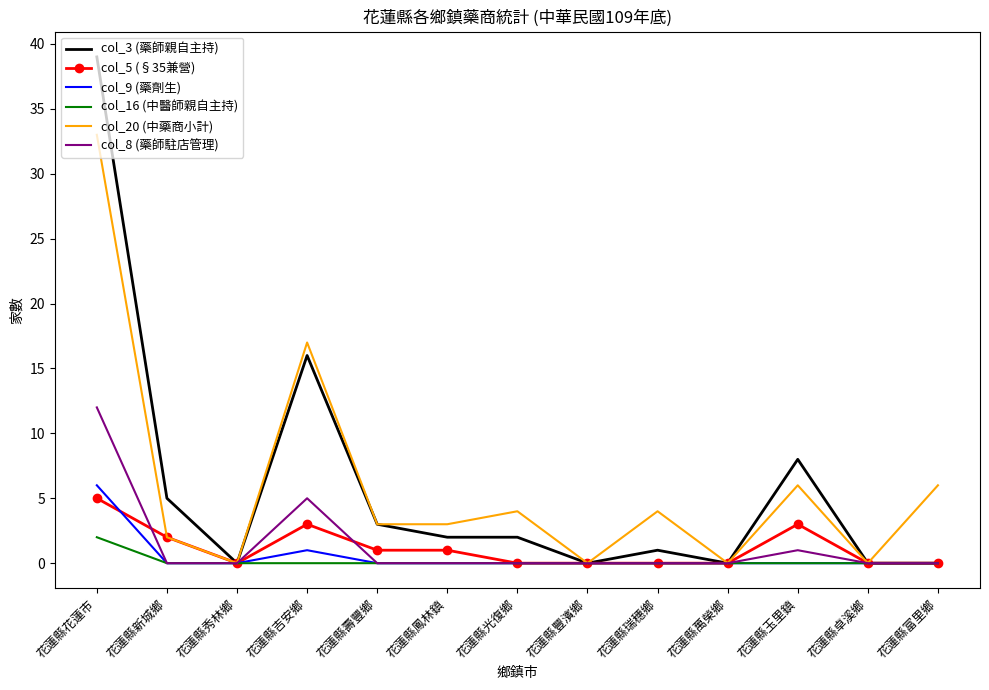

What position from the right is 花蓮縣鳳林鎮?

8